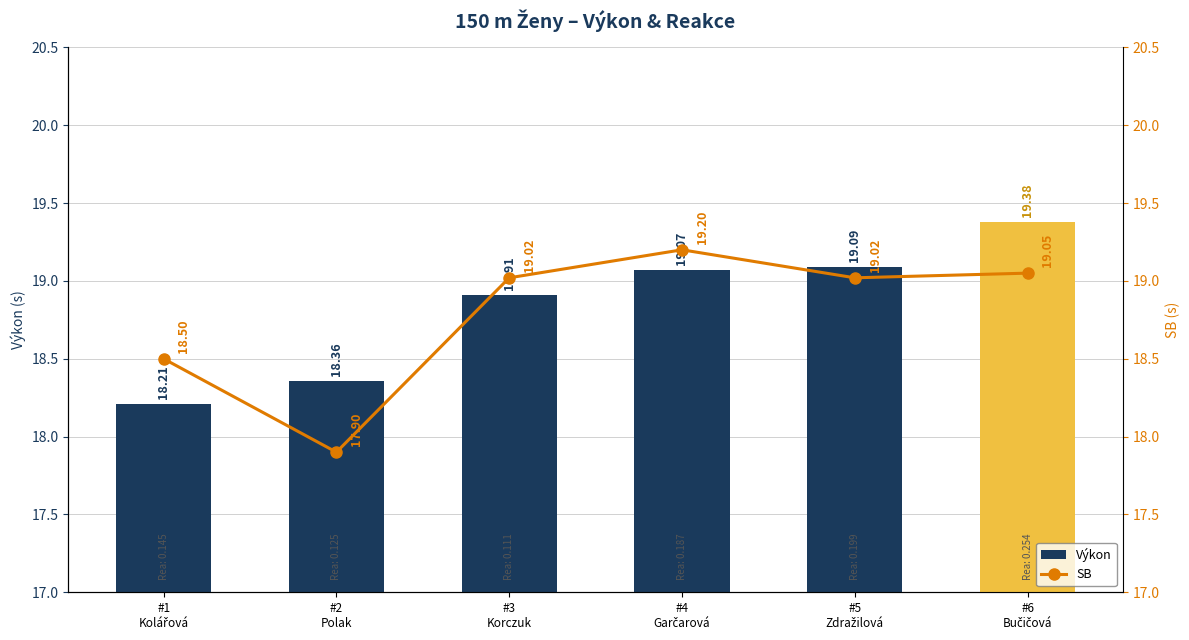

The Výkon series shows 13.0 at #3
Korczuk. True or false?

False